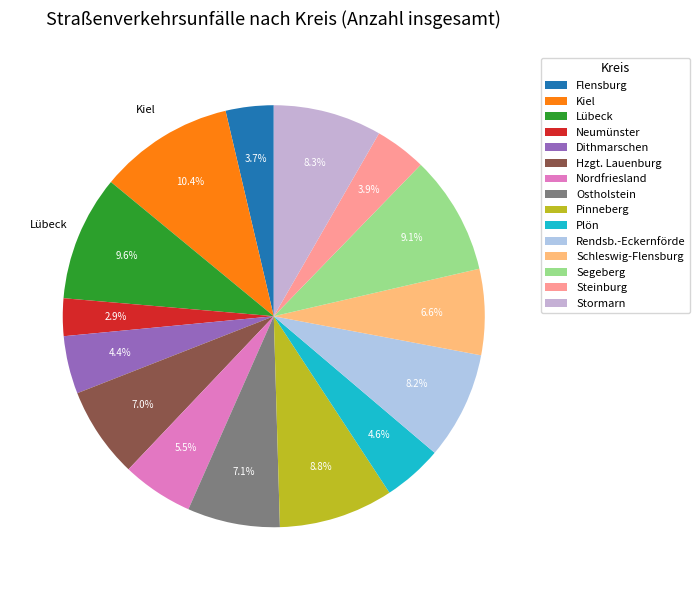

How many slices are in this pie chart?

15